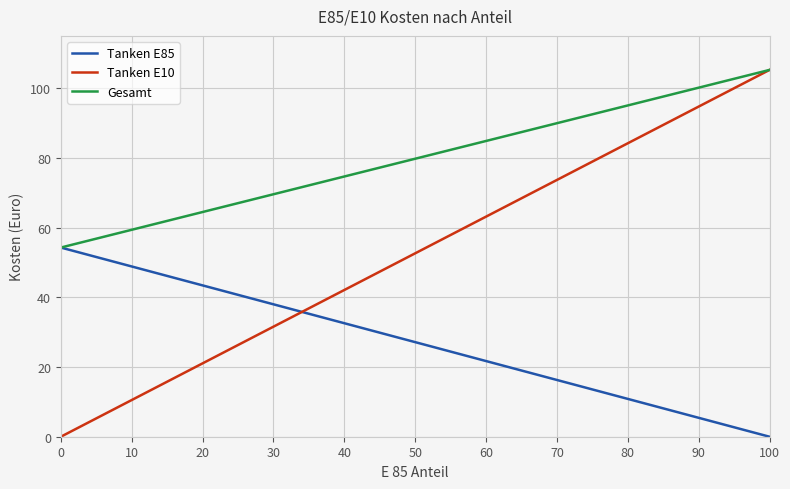

What is the maximum value for Gesamt?

105.2